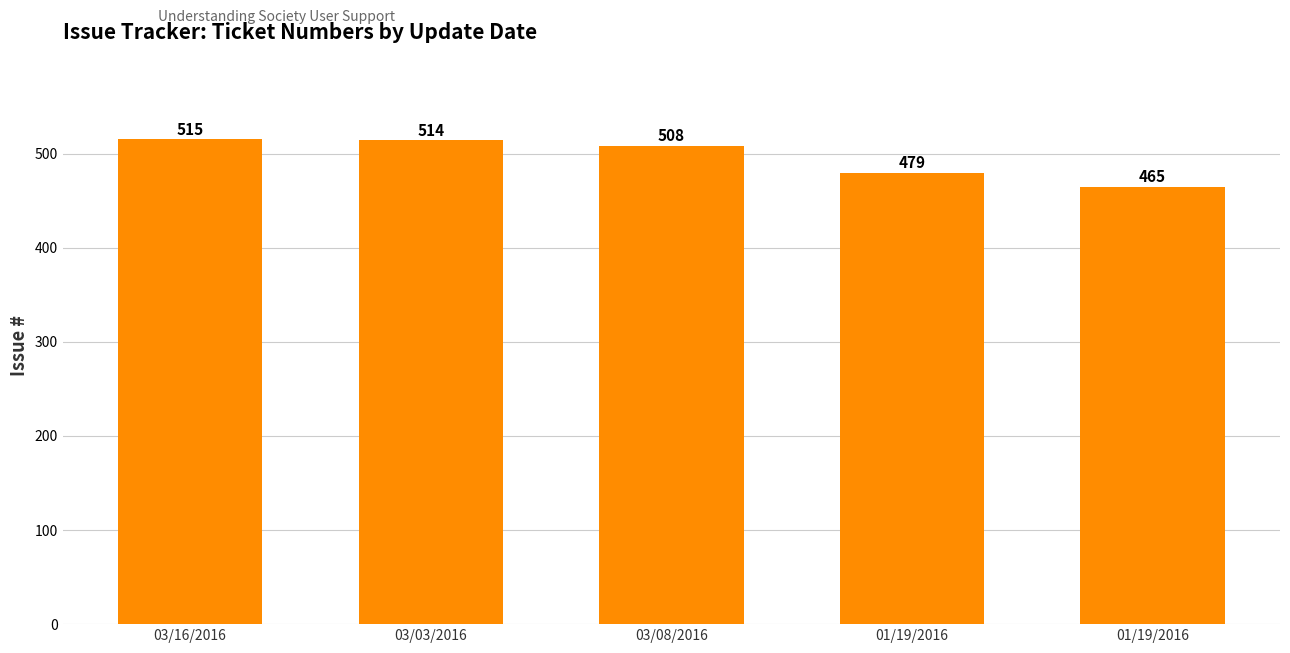

At which category does the chart reach its peak across all series?

03/16/2016